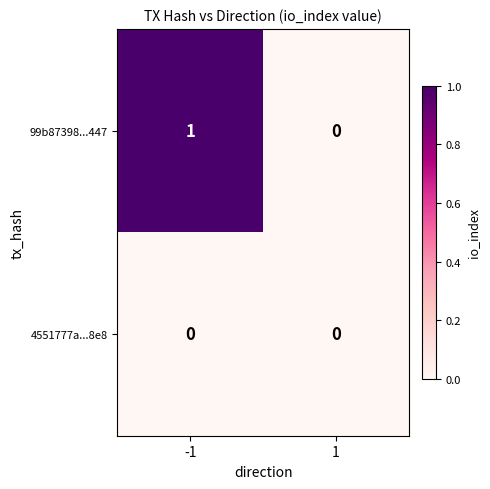

Which series has the largest total across all categories?

99b87398...447